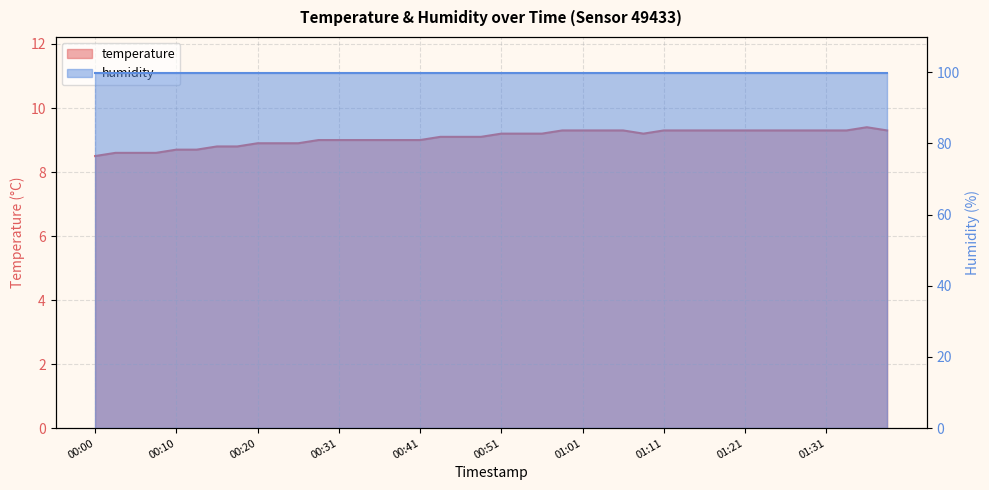

What is the sum of all values?

363.0